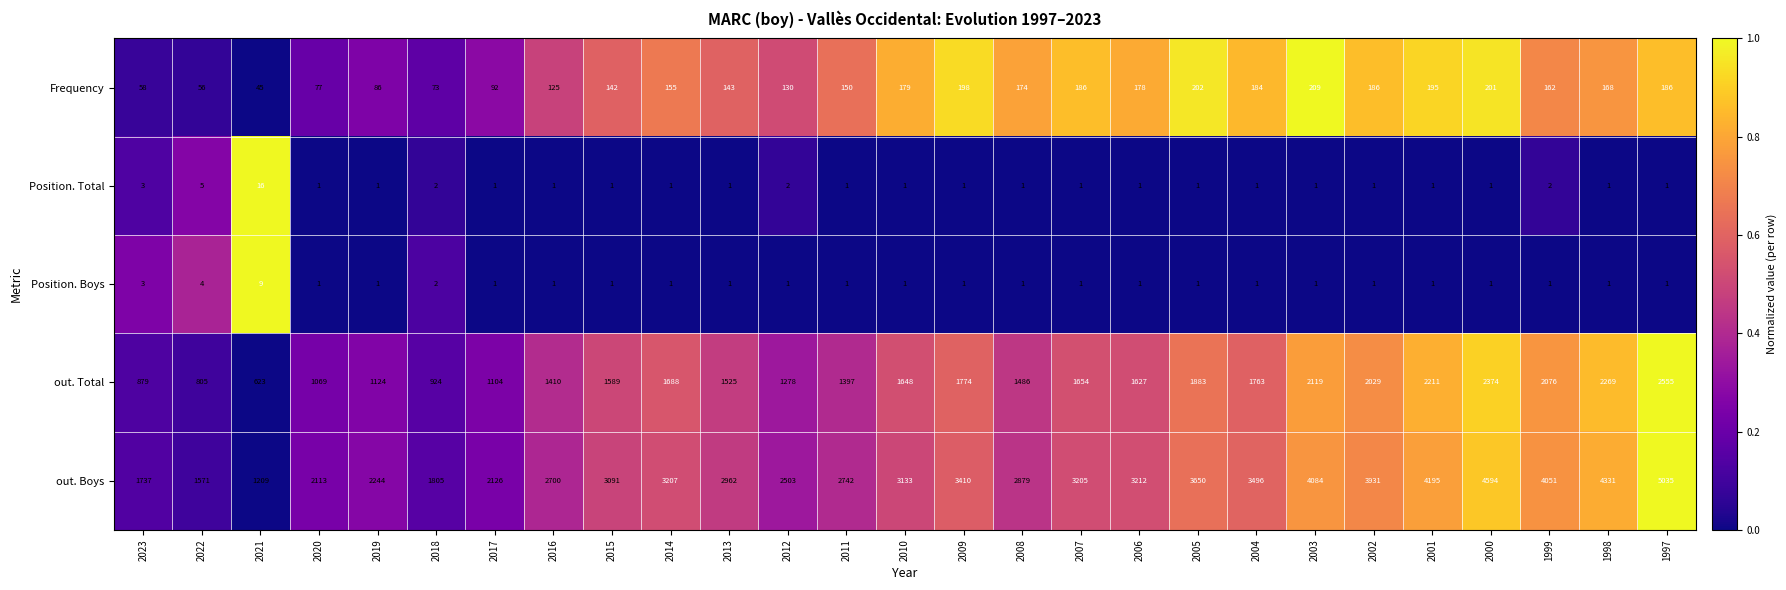

At which label does out. Boys first exceed 3133?

2014